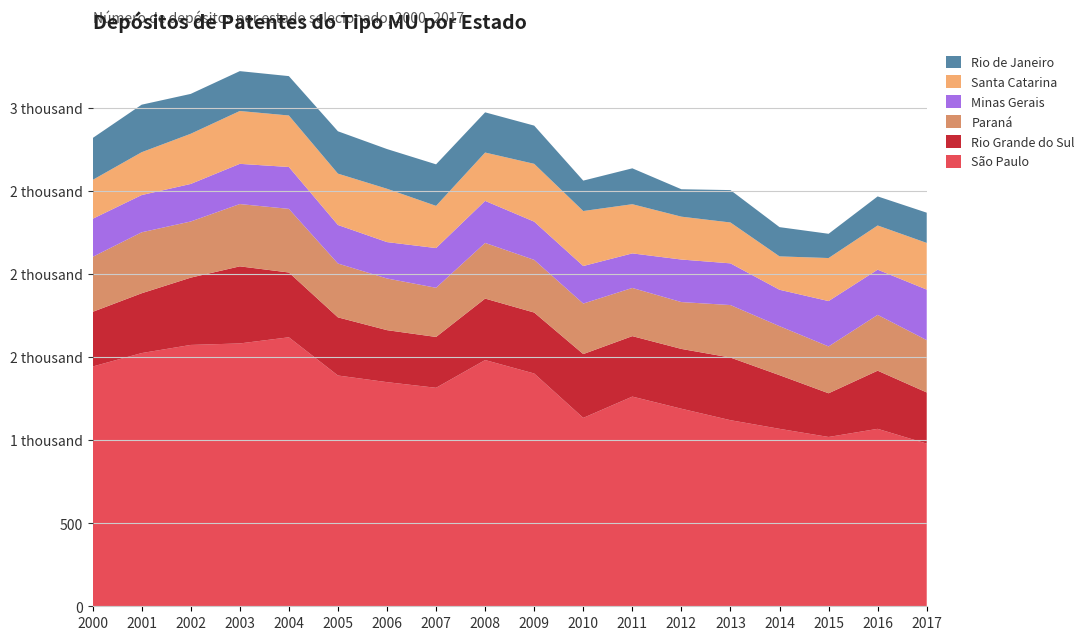

Reading left to right, what are all the values shown in this chart?

São Paulo: 1443	1524	1573	1582	1619	1389	1349	1315	1482	1401	1134	1262	1189	1120	1068	1019	1068	979
Rio Grande do Sul: 329	360	405	464	390	350	313	306	370	367	384	364	360	377	323	263	350	308
Paraná: 331	367	338	375	383	324	311	296	335	317	304	290	282	316	295	282	336	315
Minas Gerais: 229	224	226	242	252	232	219	239	253	230	226	208	256	251	219	273	272	304
Santa Catarina: 234	258	302	318	310	309	321	254	291	348	331	296	258	246	201	259	266	281
Rio de Janeiro: 252	286	240	240	237	255	239	250	242	230	183	216	165	195	176	146	175	182